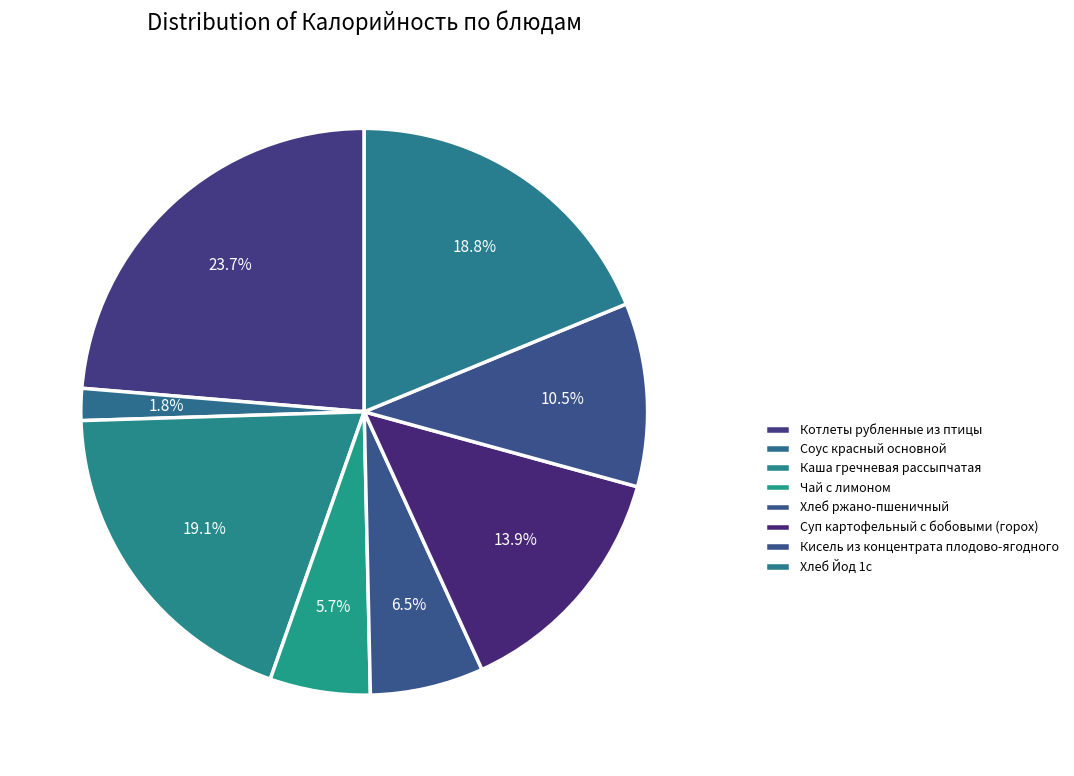

How many slices are in this pie chart?

8